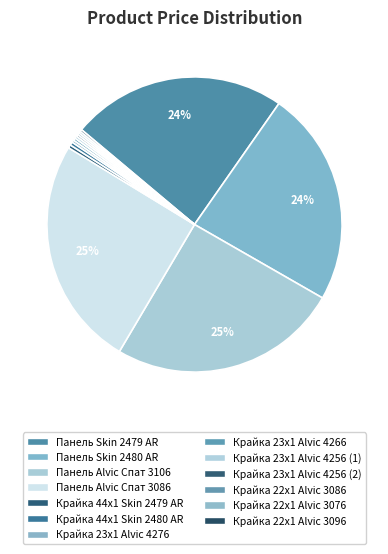

Which slice is the largest?

Панель Alvic 18 мм. Спат 3106